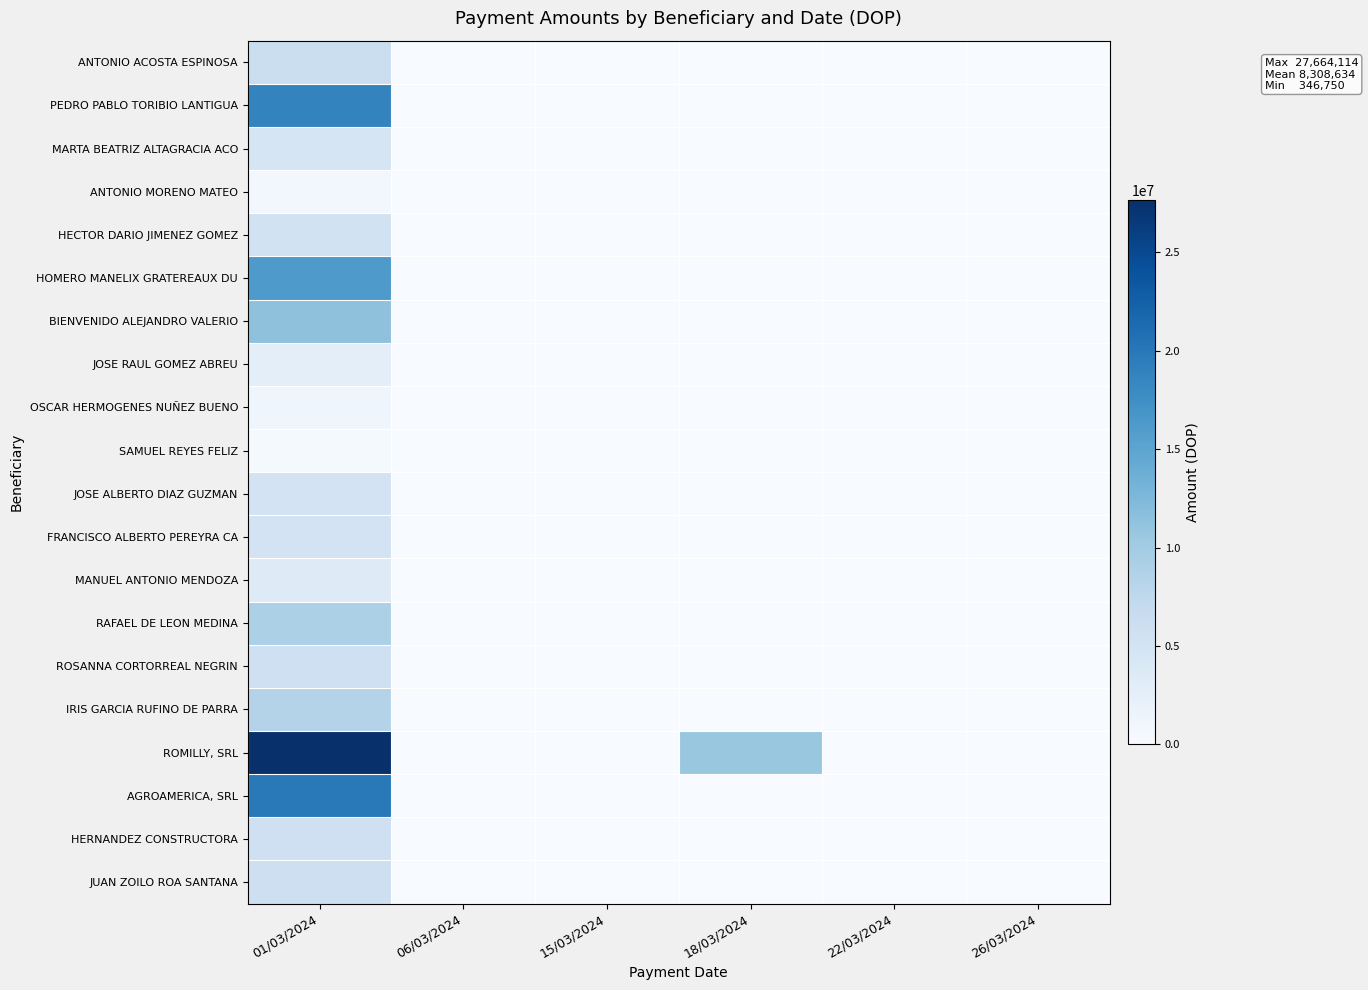

Which series changed the most between 01/03/2024 and 18/03/2024?

AGROAMERICA, SRL